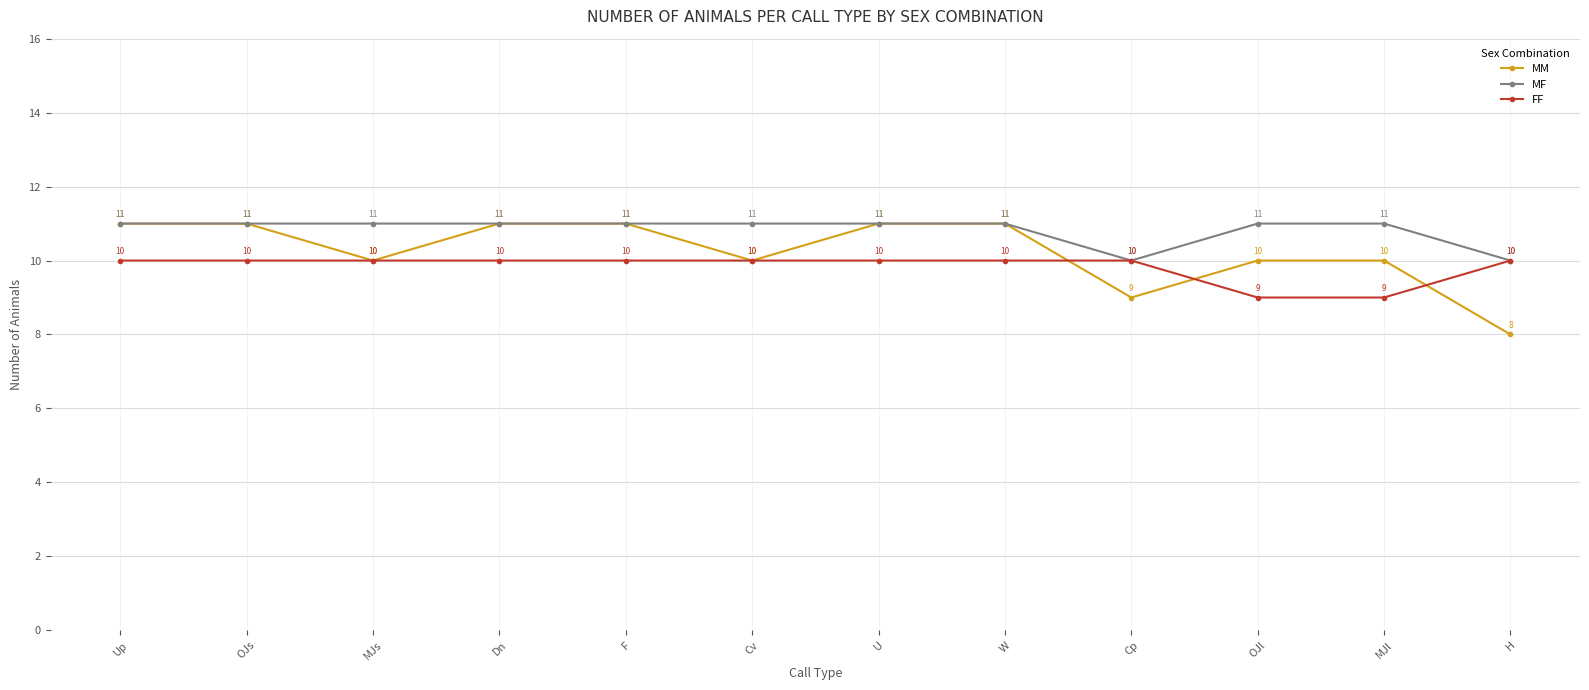

List the series in order of their overall mean, highest first.

MF, MM, FF